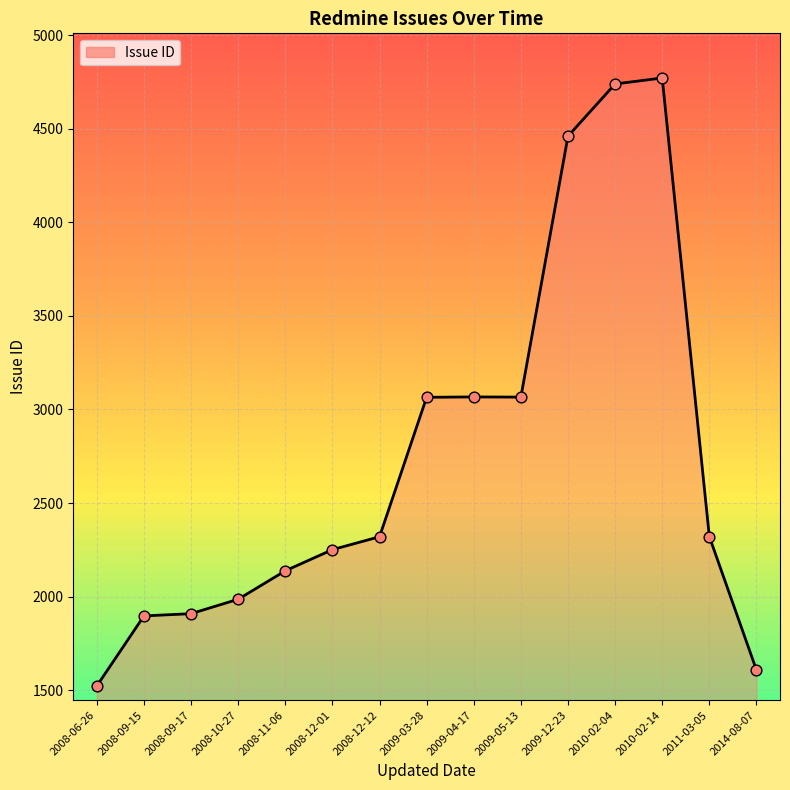

Approximately how many times larger is the value at 2008-06-26 compared to 2008-12-12?

0.7